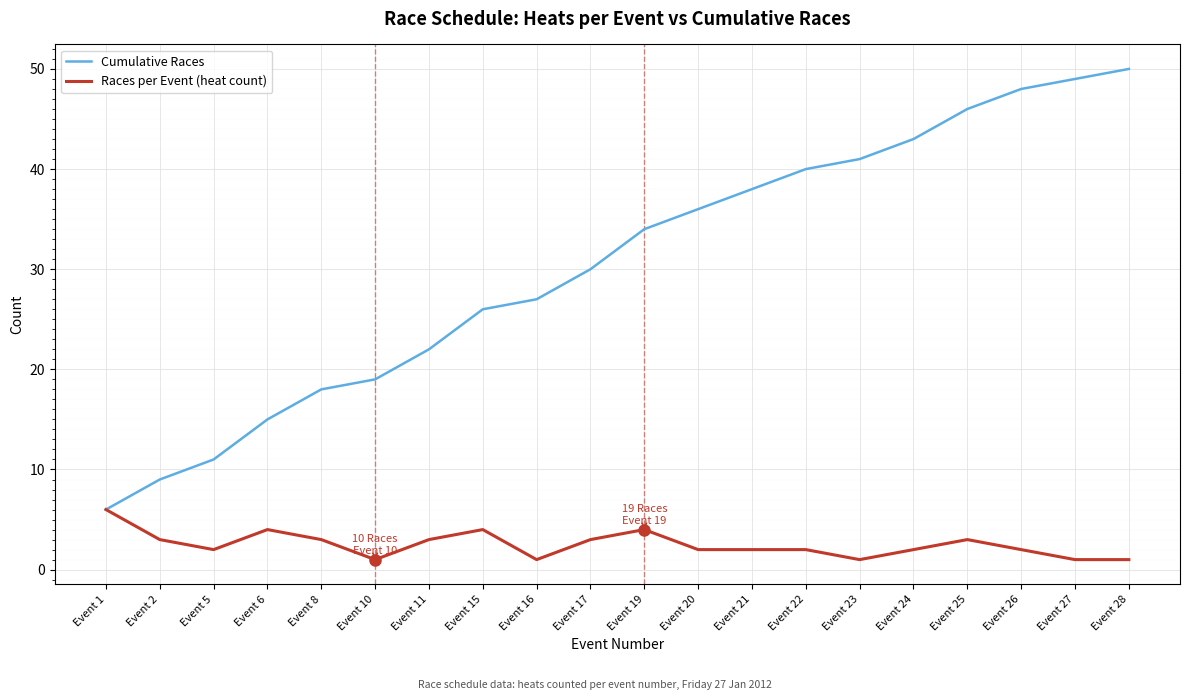

Rank the series by their maximum value, from lowest to highest.

Races per Event (heat count), Cumulative Races